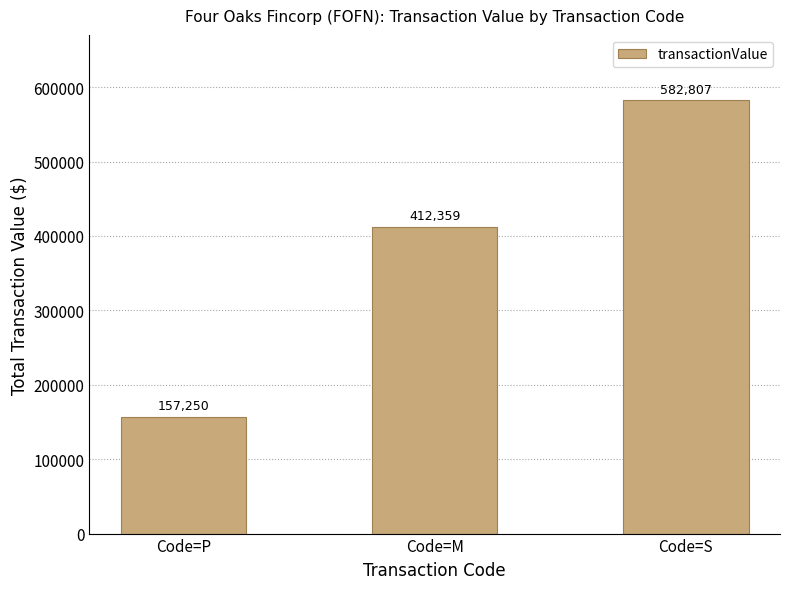

What is the average value?

384139